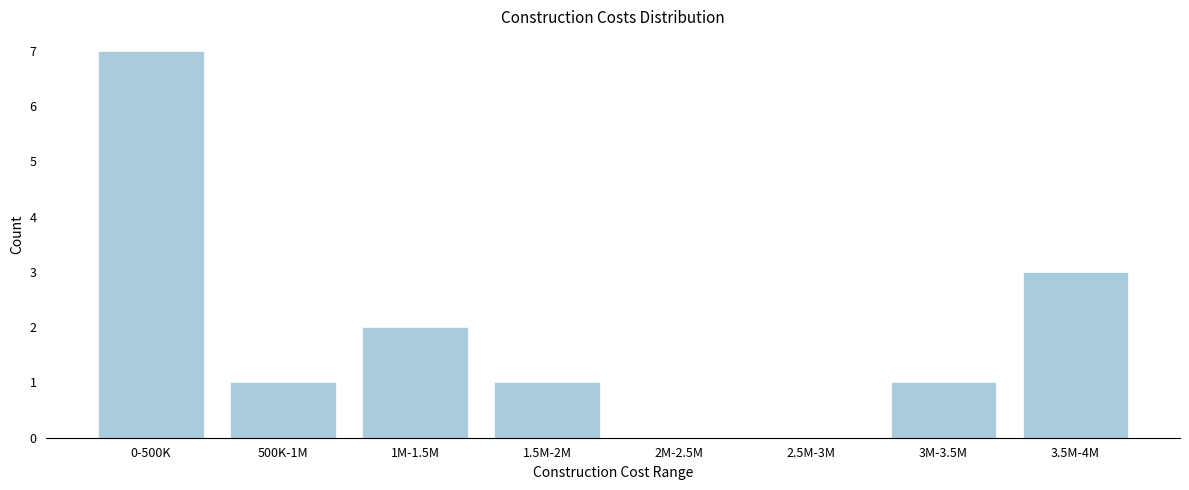

True or false: the data shows 1 at 1.5M-2M.

True